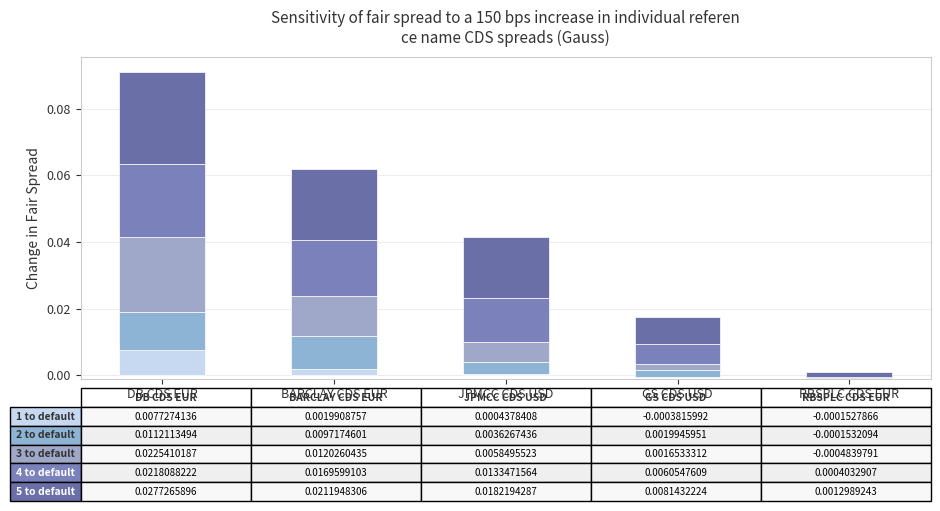

How many bars are there in total?

25